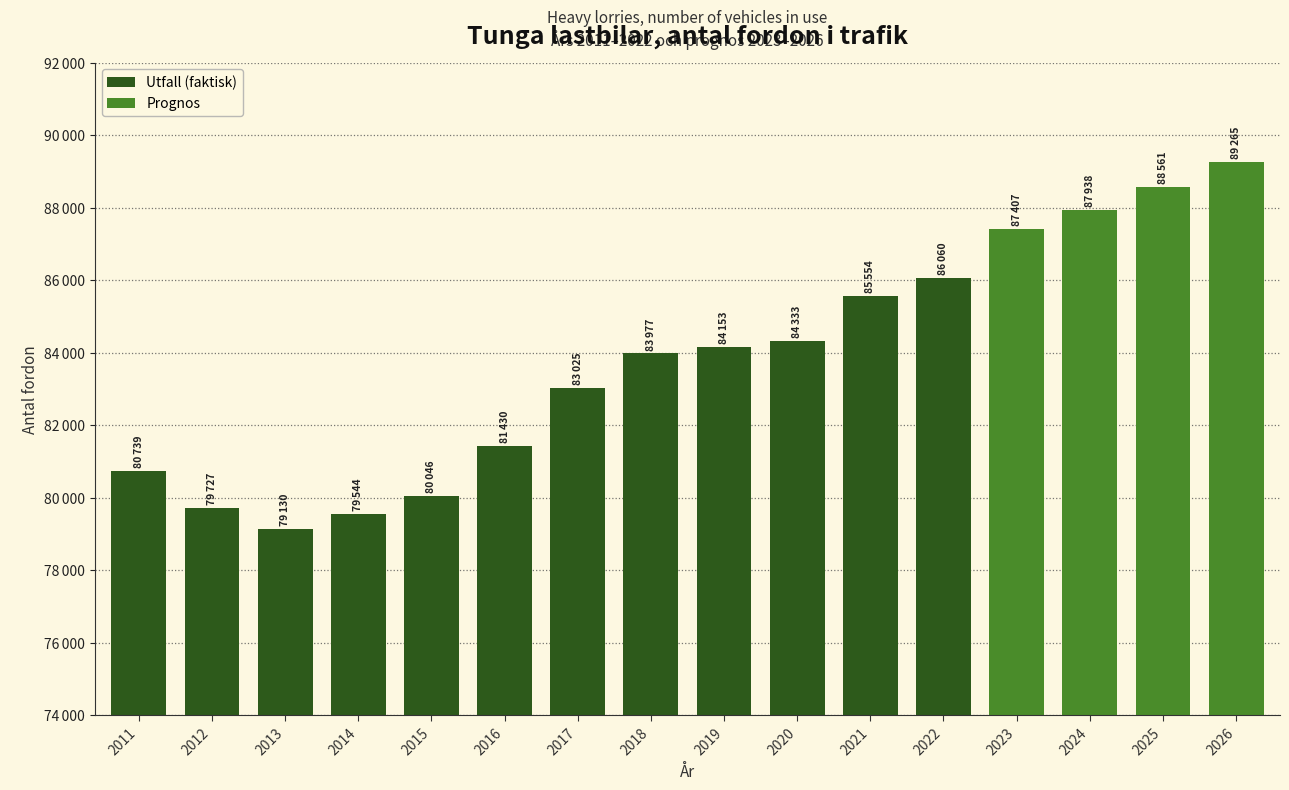

What is the difference between the values at 2024 and 2022?

1878